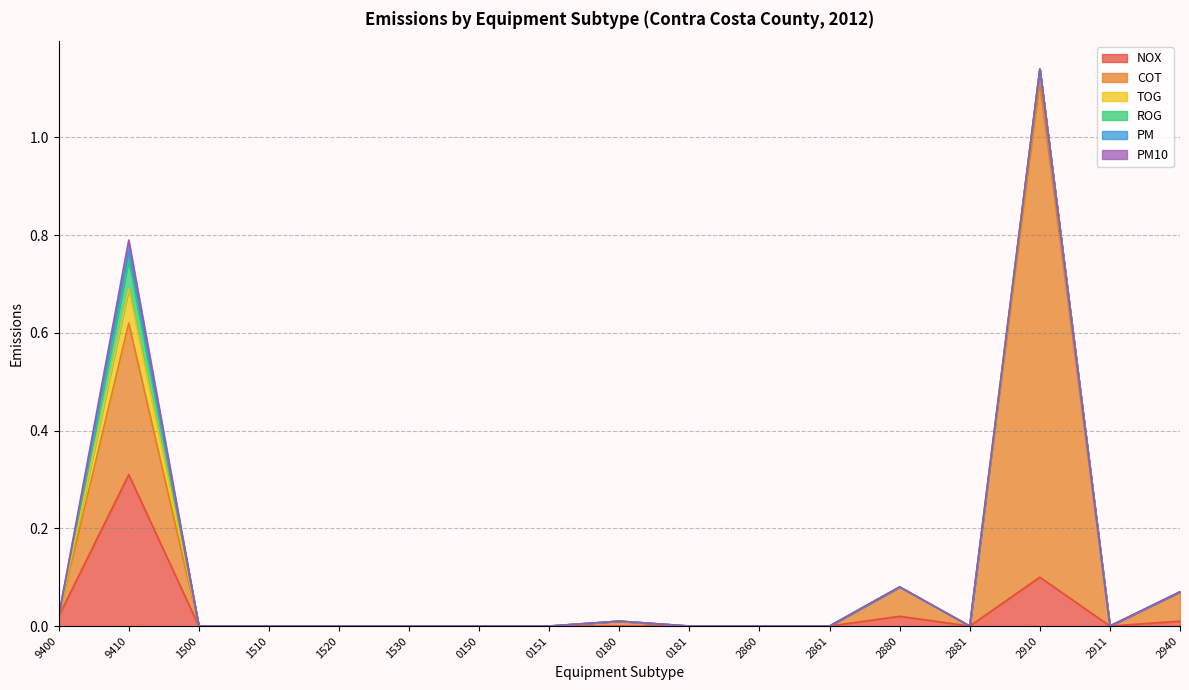

Where is the first local maximum for TOG?

9410